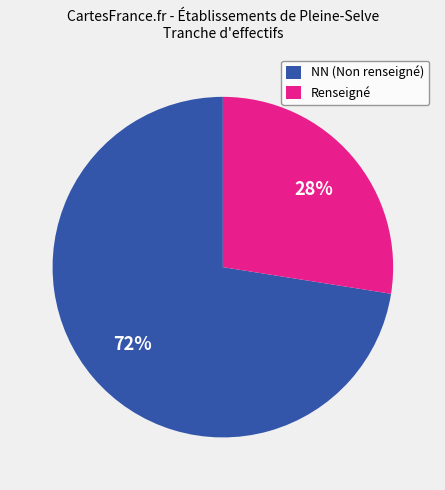

Which slice is the largest?

NN (Non renseigné)